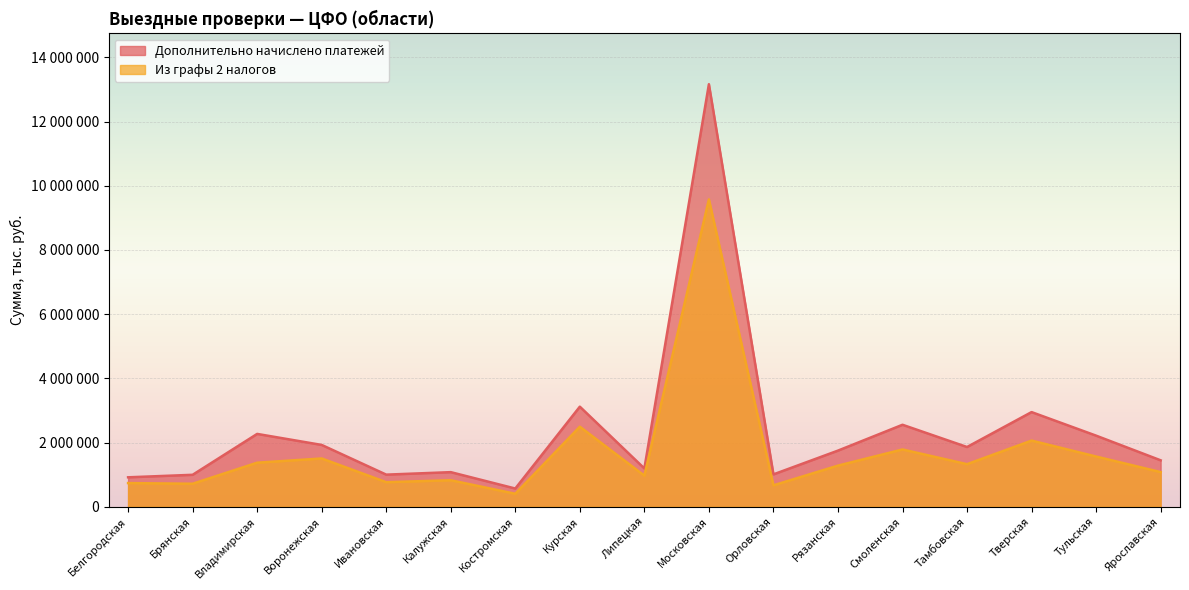

Which has a higher value, Белгородская or Тульская?

Тульская